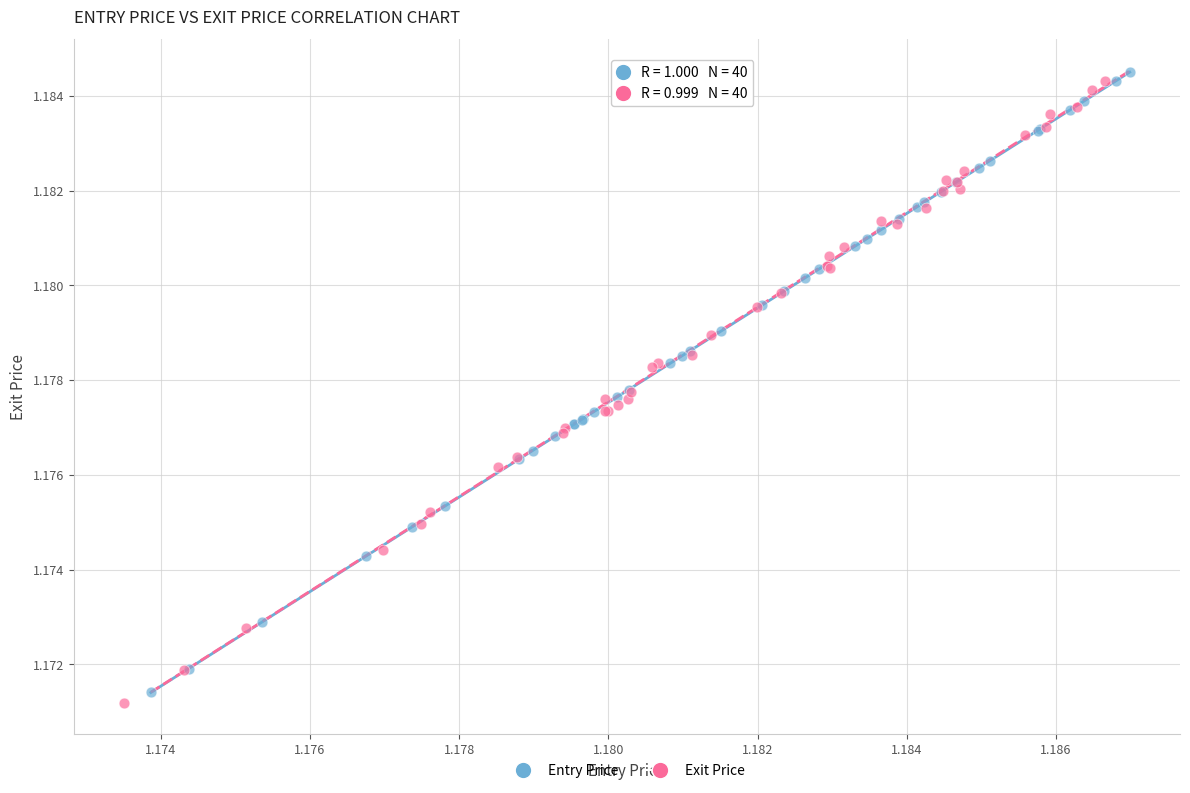

What are all the series names shown in the legend?

Entry Price, Exit Price